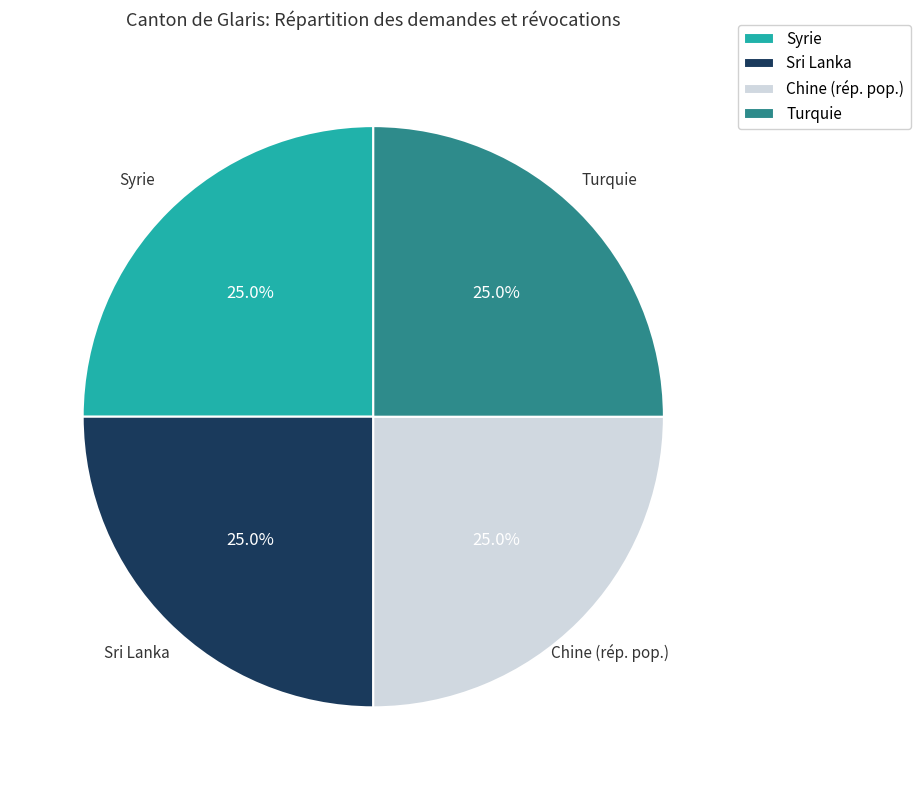

What percentage do Syrie and Turquie together represent?

50.0%